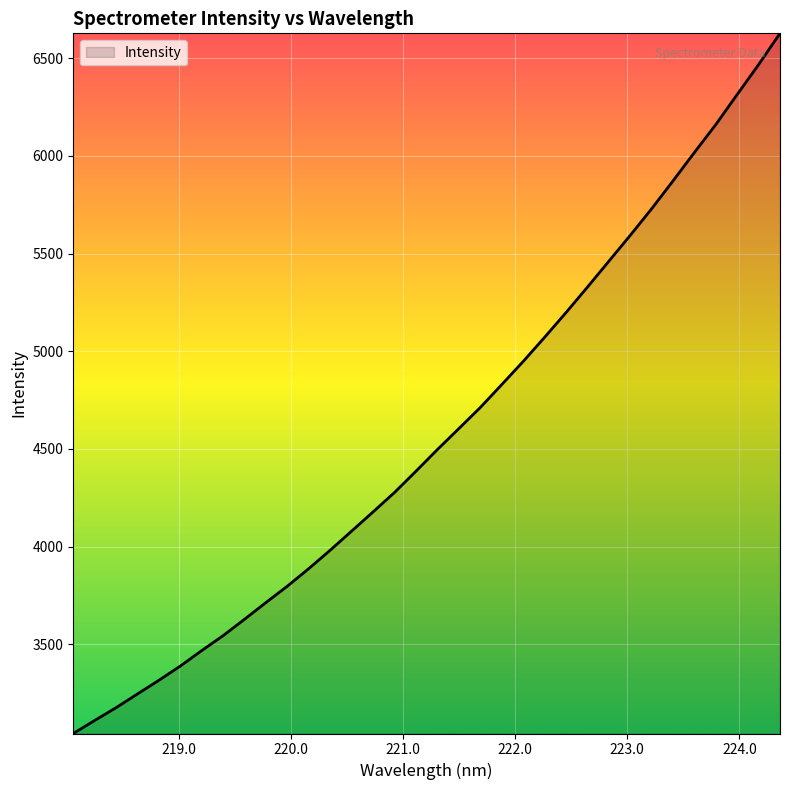

What is the greatest value displayed?

6626.3